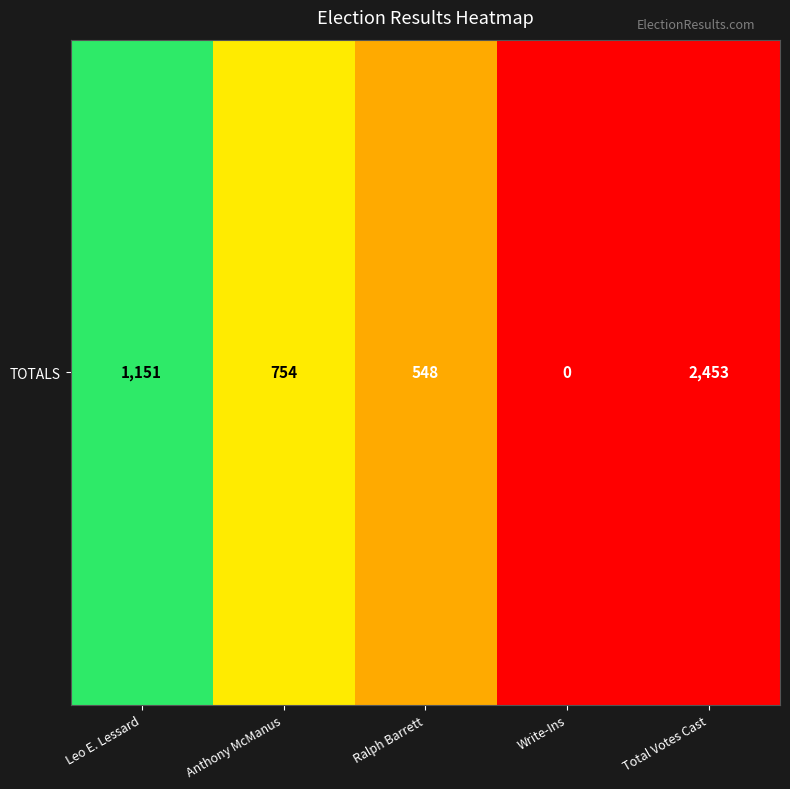

How many series are shown in this chart?

1